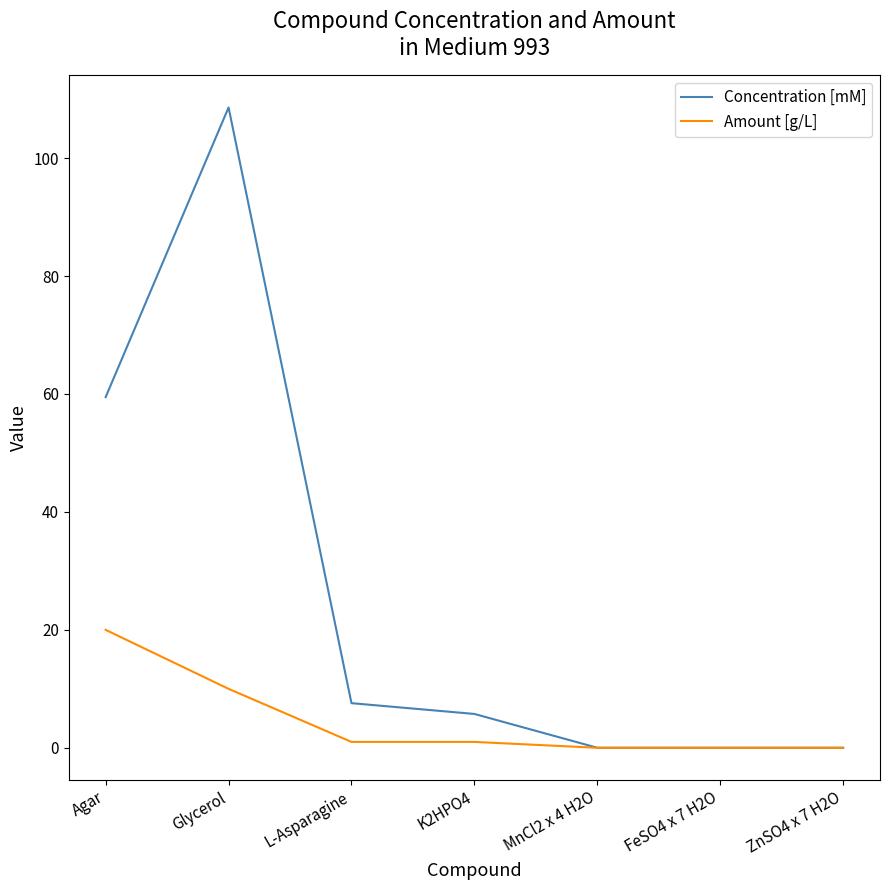

At which category is the sum across all series the highest?

Glycerol